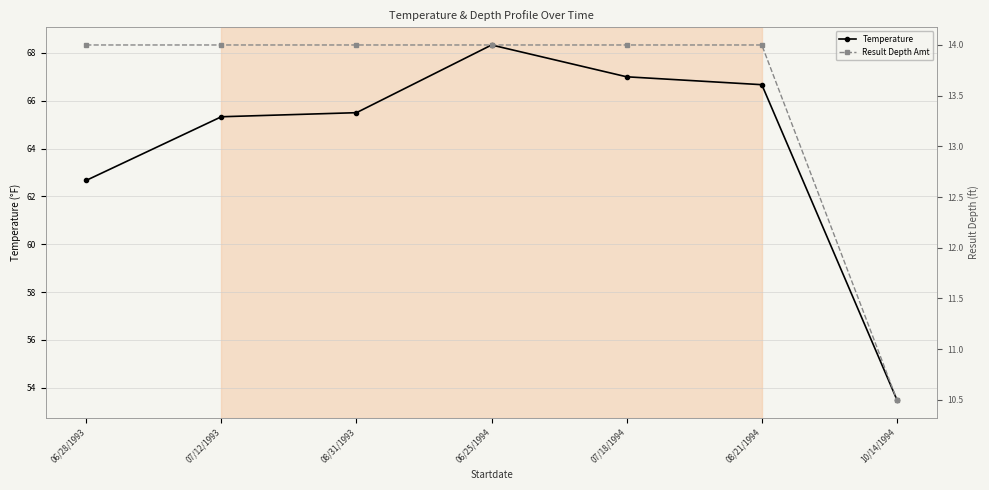

What are all the series names shown in the legend?

Temperature, Result Depth Amt